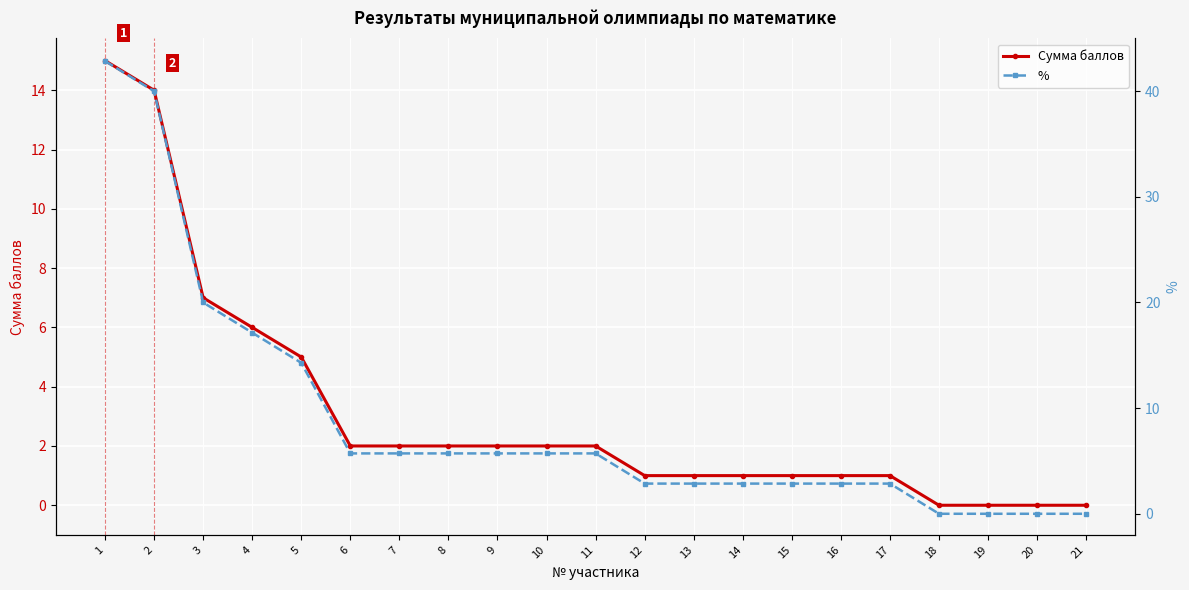

How many values in Сумма баллов are above zero?

17